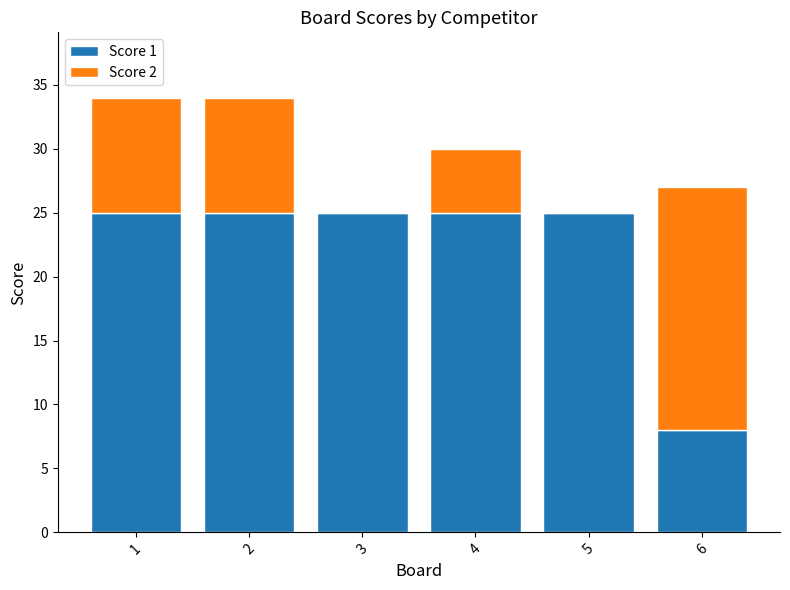

Reading left to right, transcribe the values for Score 1.

1=25	2=25	3=25	4=25	5=25	6=8